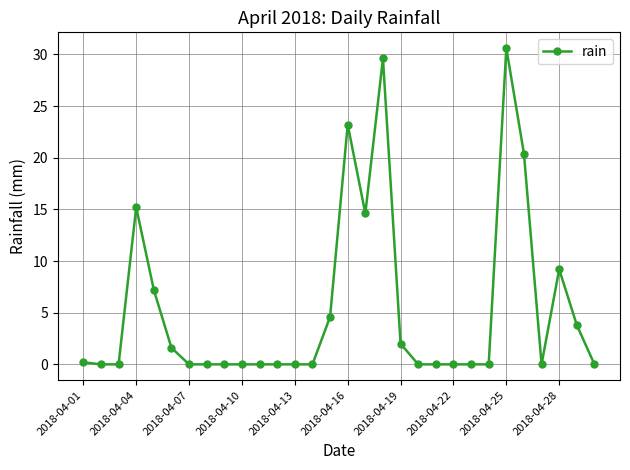

Does the chart have visible grid lines?

Yes